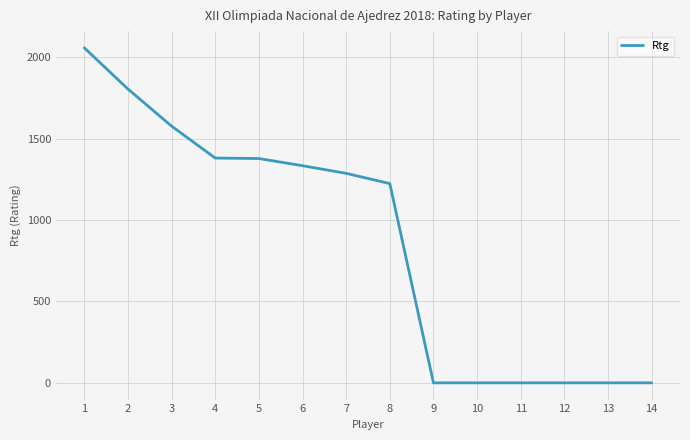

What is the difference between the maximum and minimum values?

2058